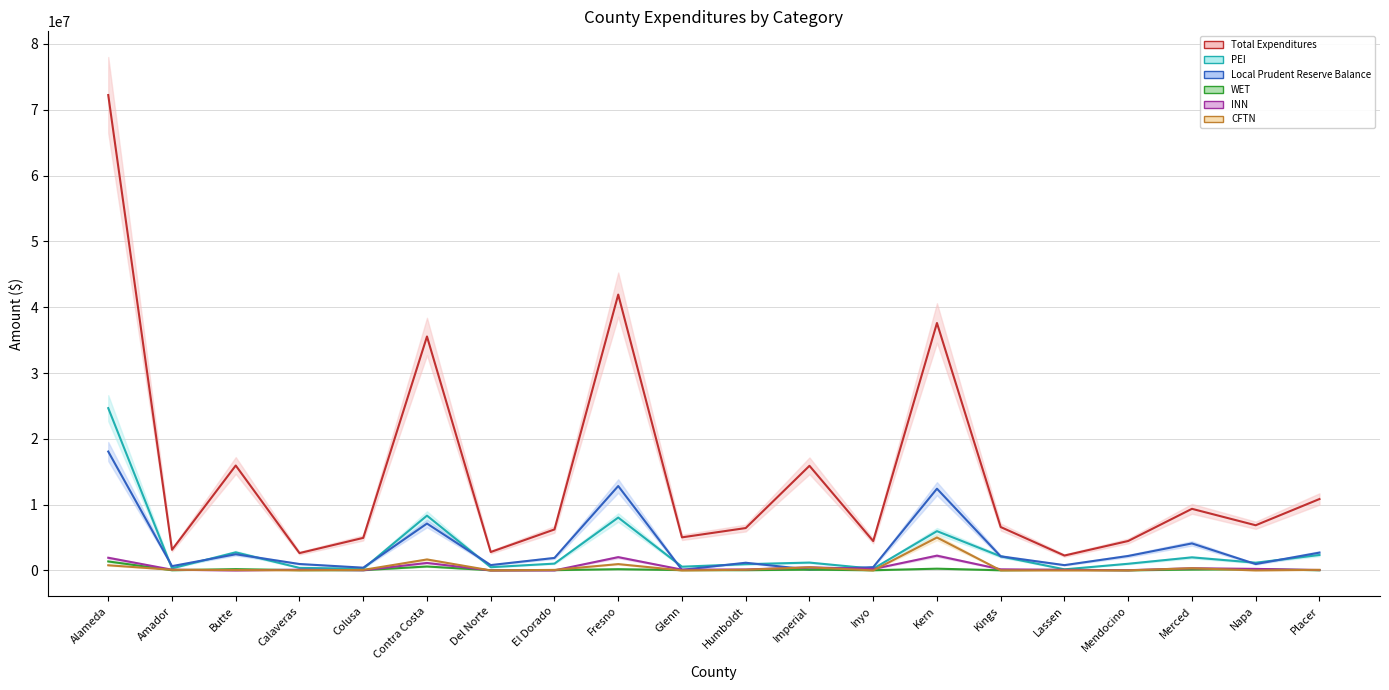

What position from the right is Fresno?

12